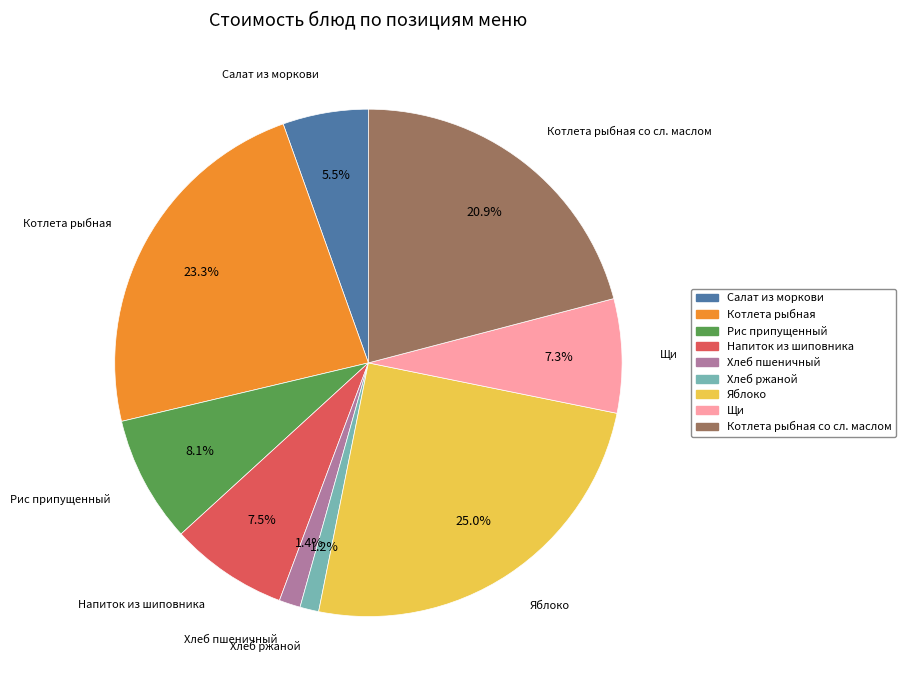

Is there any slice that represents more than half of the pie?

No